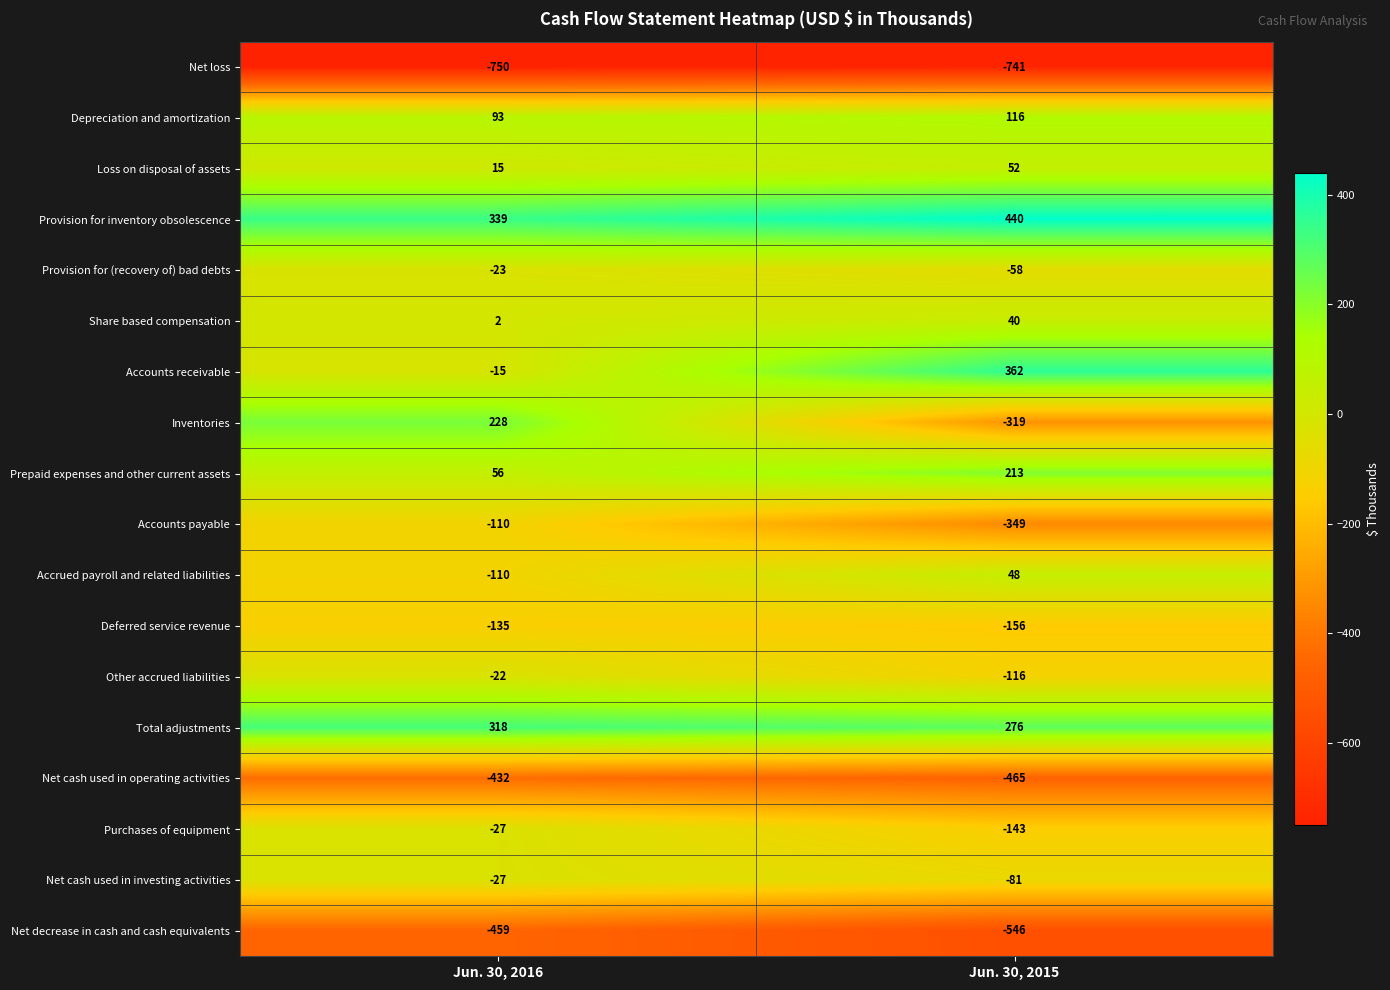

Rank the categories by Purchases of equipment value from highest to lowest.

Jun. 30, 2016, Jun. 30, 2015